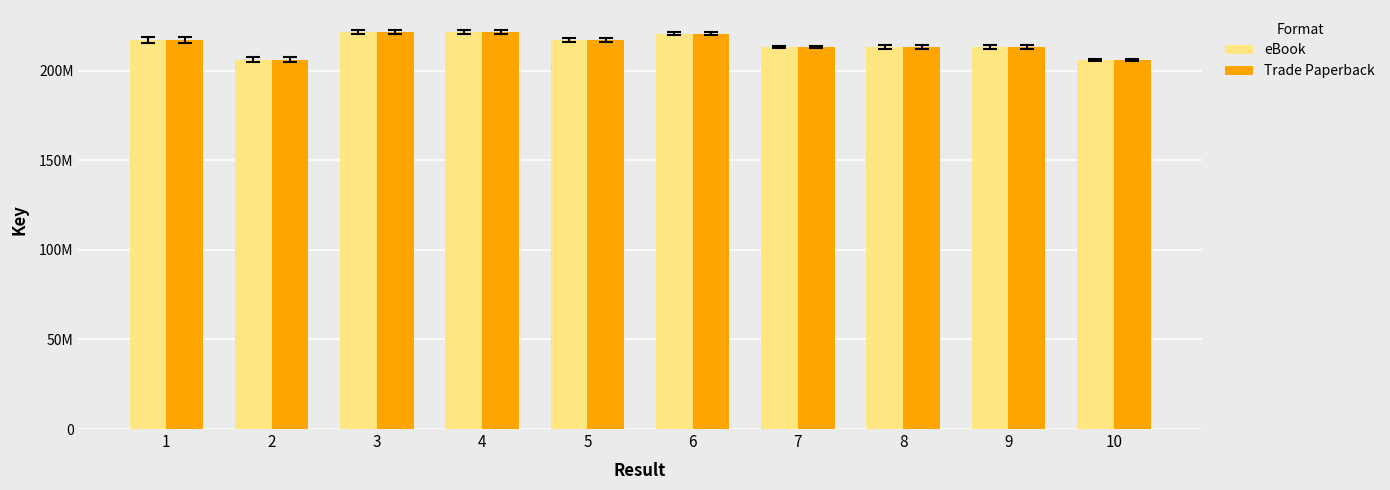

What is the sum of the eBook values at 1 and 7?

430211481